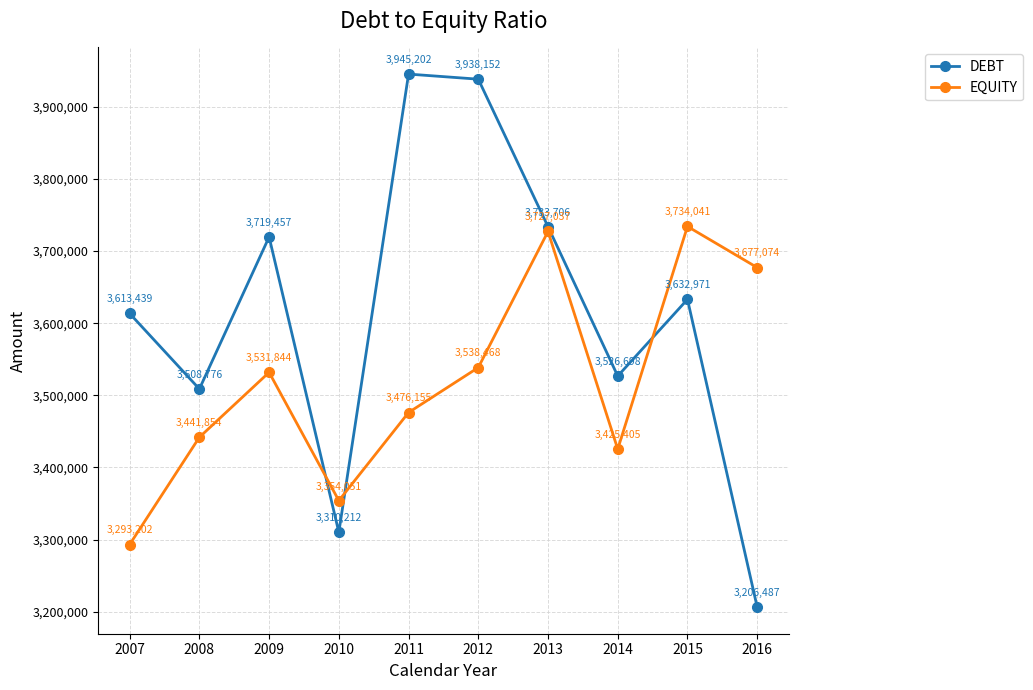

What is the difference between the maximum and minimum values in the DEBT series?

738715